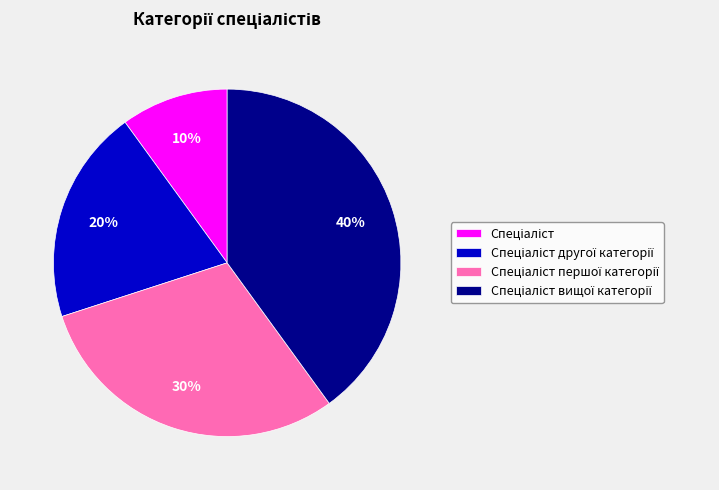

Is there any slice that represents more than half of the pie?

No